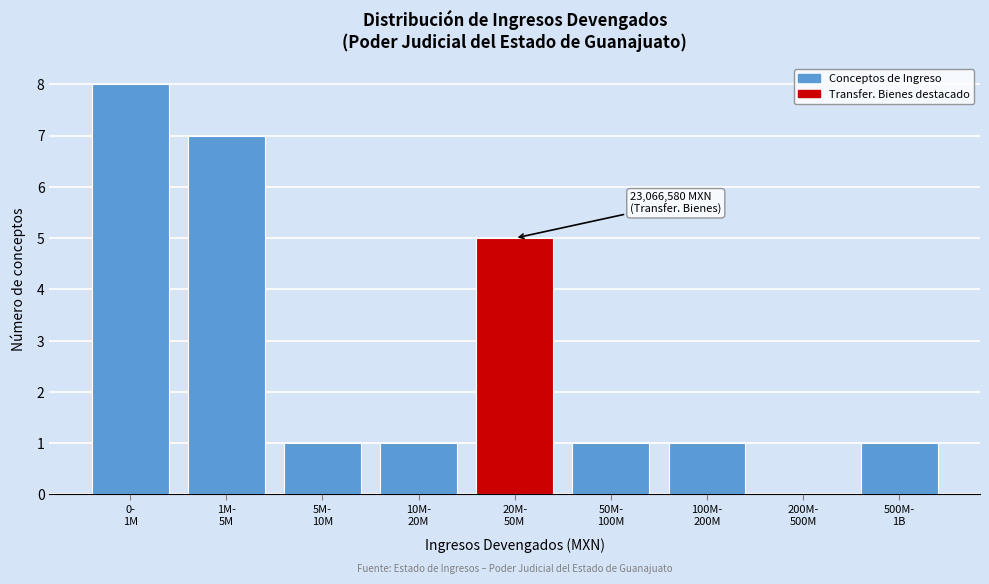

What is the greatest value displayed?

8